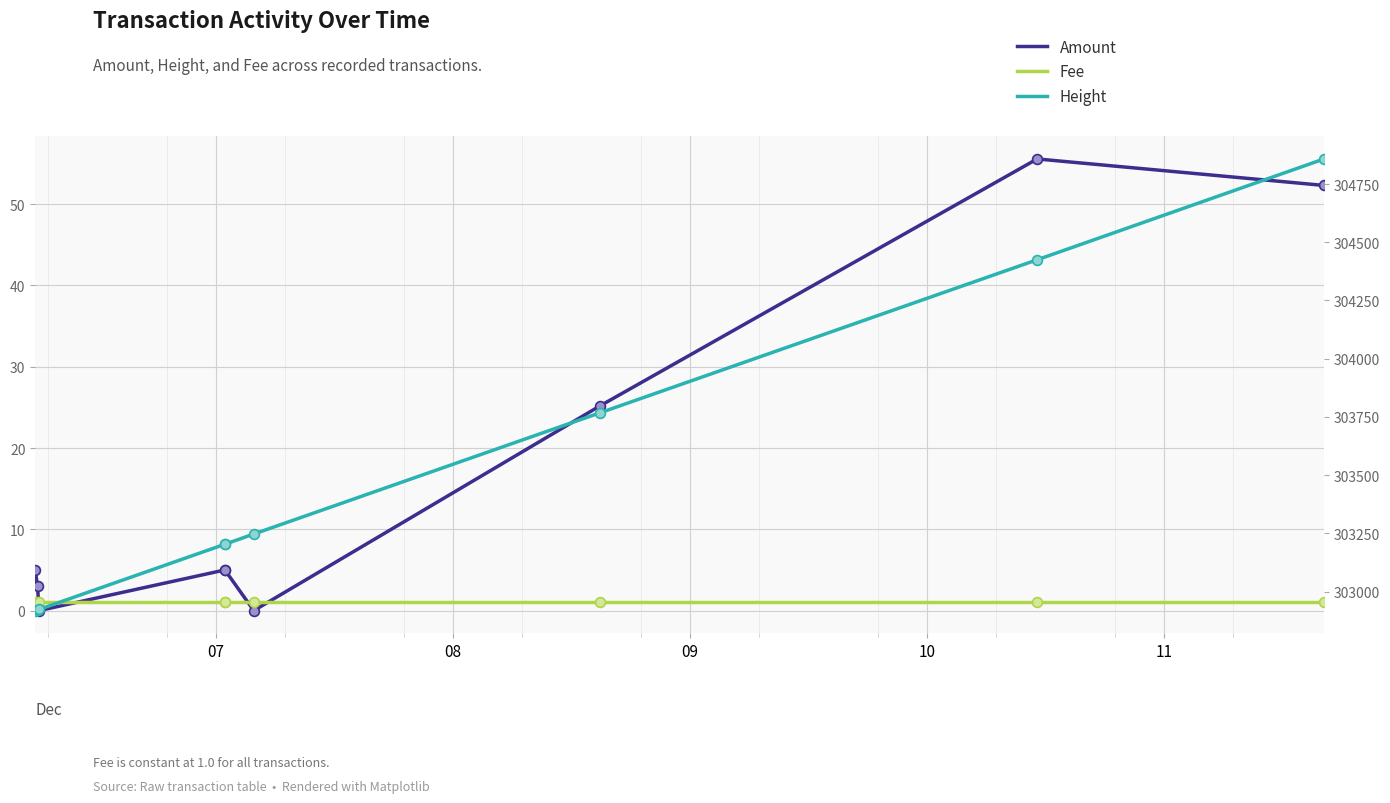

At how many categories does at least one series exceed 239084?

9